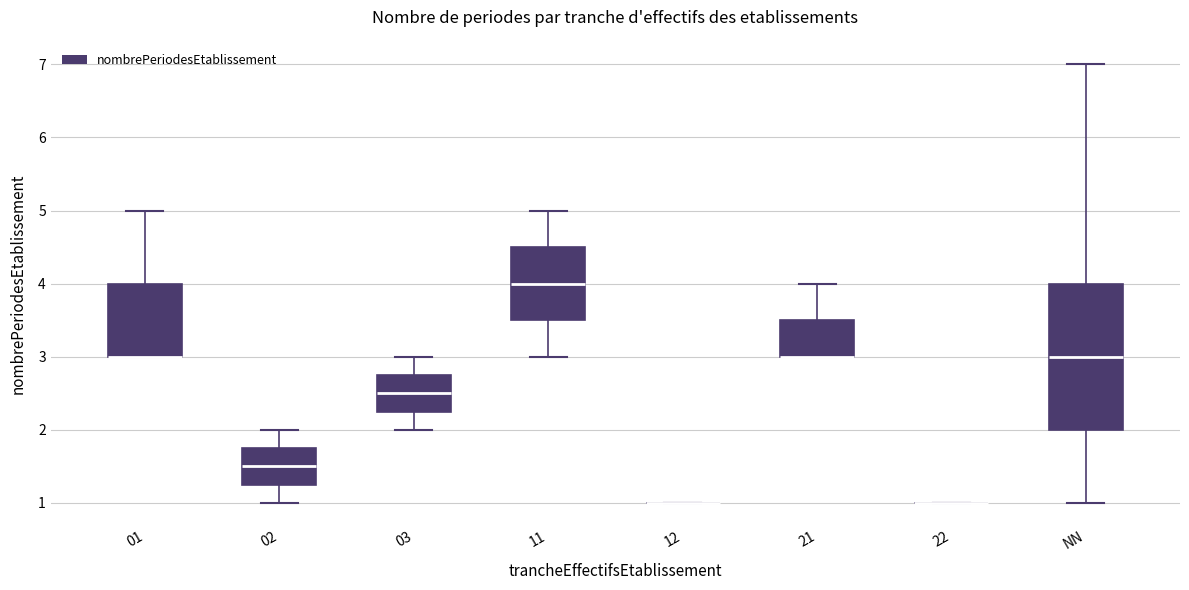

Reading left to right, transcribe this box plot: for each box, give where its median line is, the range the box spans, and where its two whiskers end, as read against the y-axis. The values are not printed on the chart, so give them approximately, as read against the axis.

01: median 3.0 (drawn on the box's lower edge), box 3.0 to 4.0, whiskers 3.0 to 5.0
02: median 1.5, box 1.3 to 1.8, whiskers 1.0 to 2.0
03: median 2.5, box 2.3 to 2.8, whiskers 2.0 to 3.0
11: median 4.0, box 3.5 to 4.5, whiskers 3.0 to 5.0
12: box collapsed to a line at 1.0, whiskers 1.0 to 1.0
21: median 3.0 (drawn on the box's lower edge), box 3.0 to 3.5, whiskers 3.0 to 4.0
22: box collapsed to a line at 1.0, whiskers 1.0 to 1.0
NN: median 3.0, box 2.0 to 4.0, whiskers 1.0 to 7.0